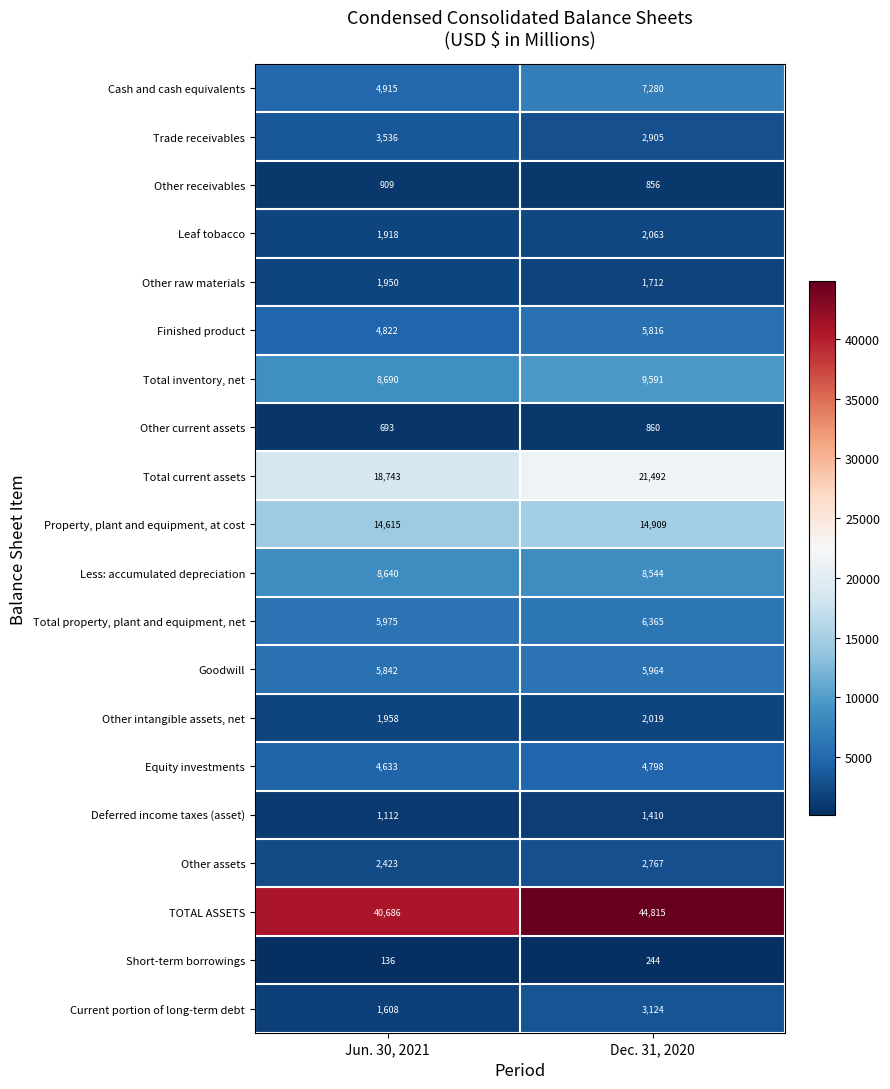

True or false: Short-term borrowings has a value of 38 at Jun. 30, 2021.

False